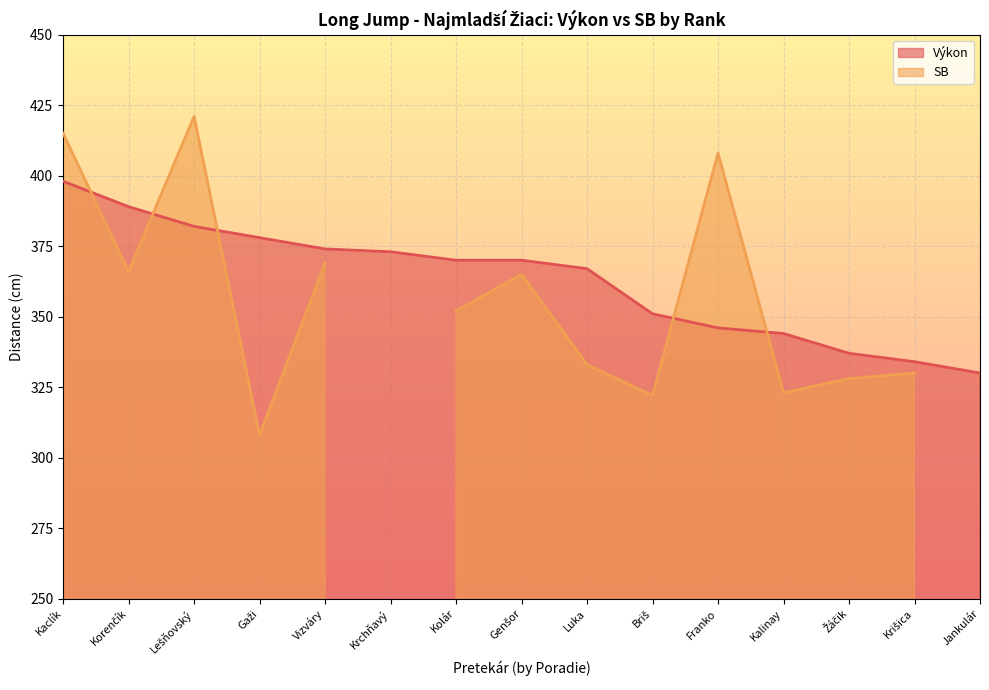

Read the Výkon value at Kalinay.

344